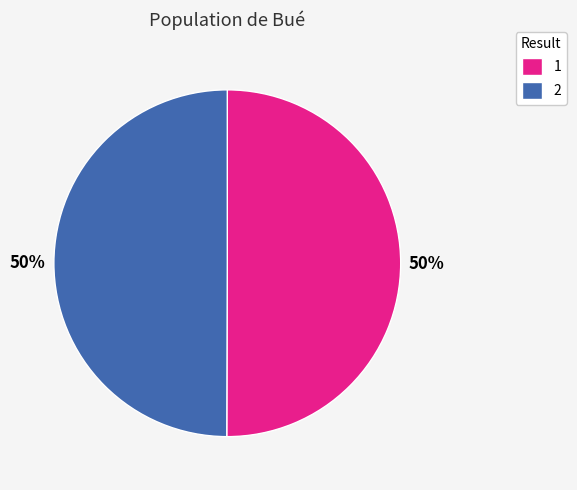

To the nearest percent, what is the combined percentage of 2 and 1?

100%